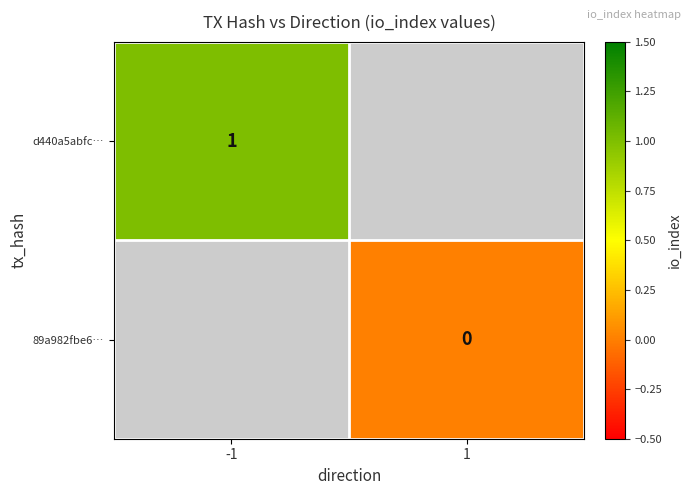

The value of d440a5abfc… at -1 is 0. True or false?

False